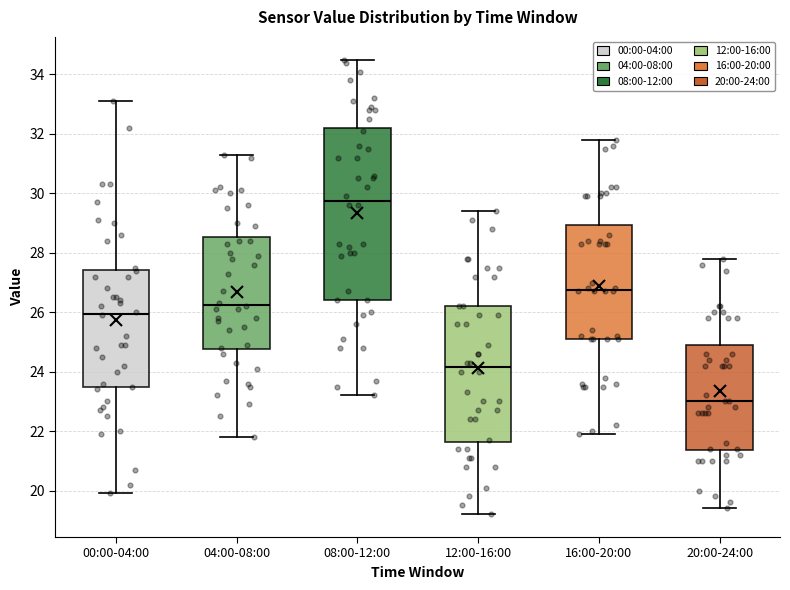

Where is the upper edge of the box for 04:00-08:00 on the y-axis? The values are not printed on the chart, so give them approximately, as read against the axis.

28.6